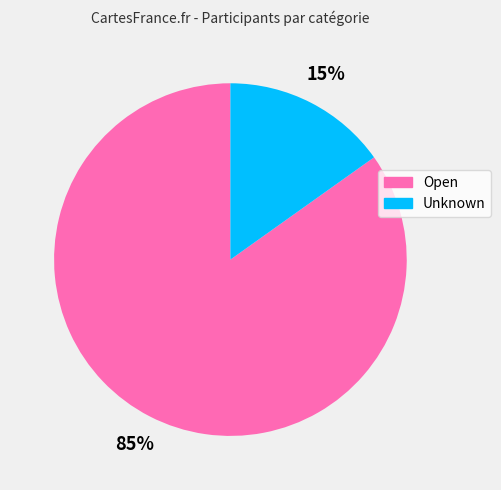

Which has a higher value, Open or Unknown?

Open